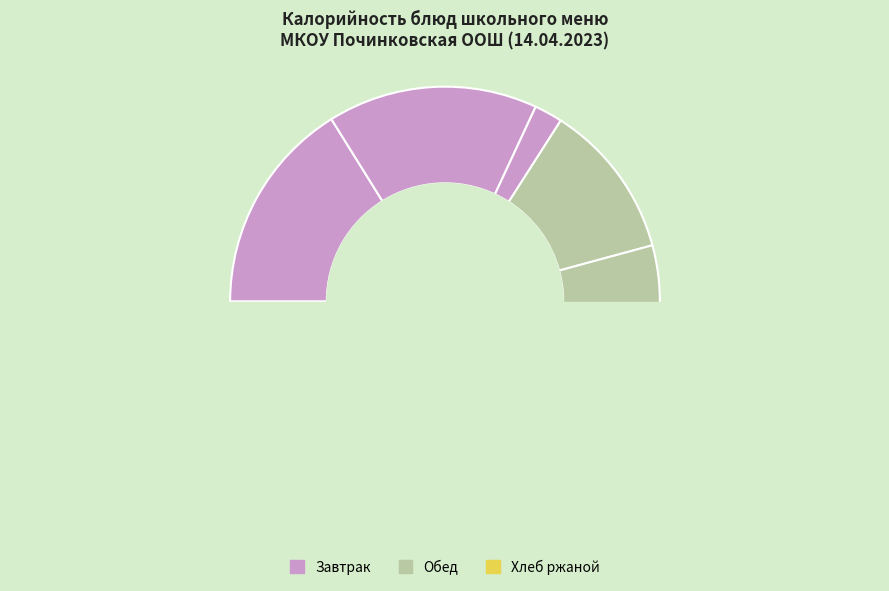

Does Банан represent more than half of the total?

No